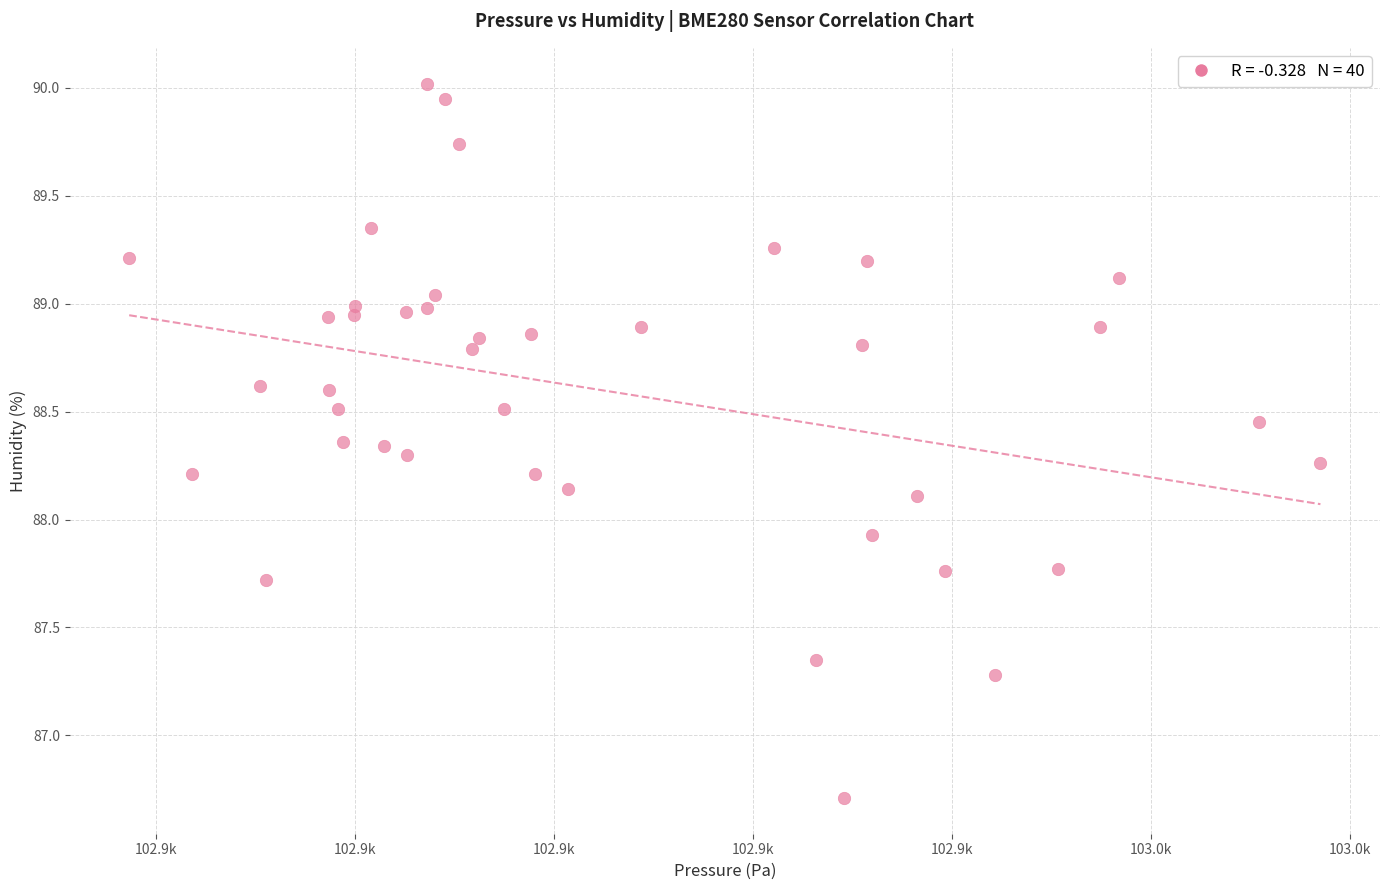

What is the range of Y values (max minus min)?

3.3